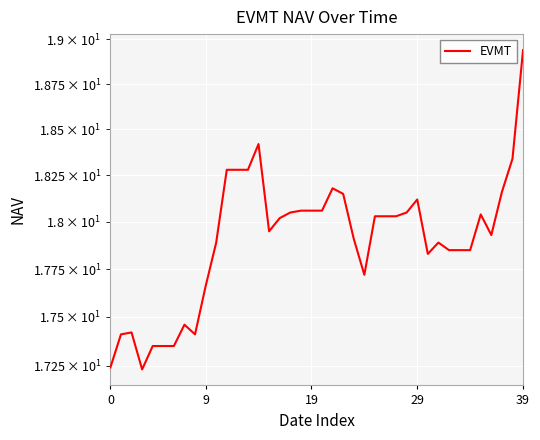

What is the label of the 7th point from the right?

33